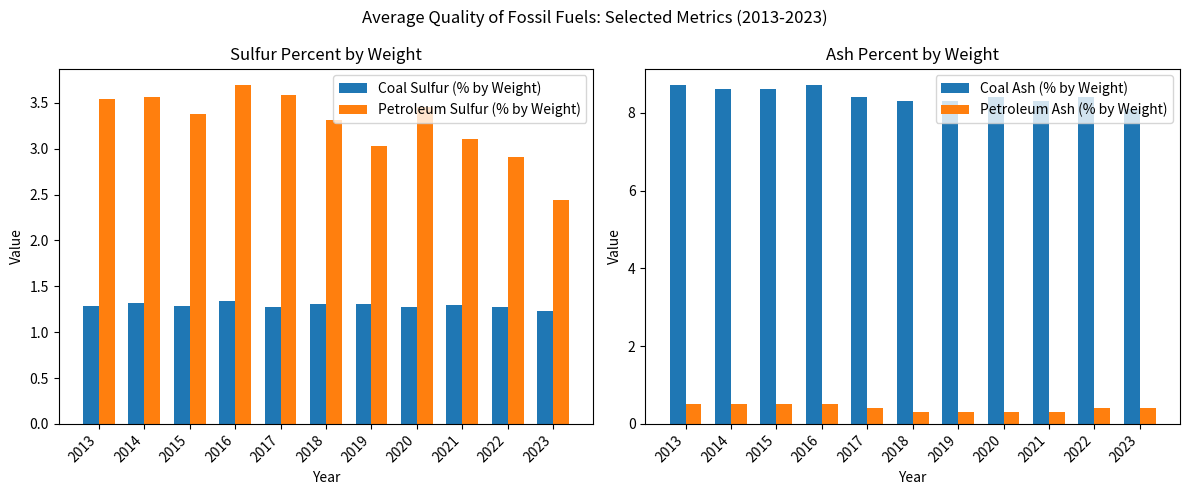

At 2022, list the series in order from smallest to largest.

Petroleum Ash (% by Weight), Coal Sulfur (% by Weight), Petroleum Sulfur (% by Weight), Coal Ash (% by Weight)